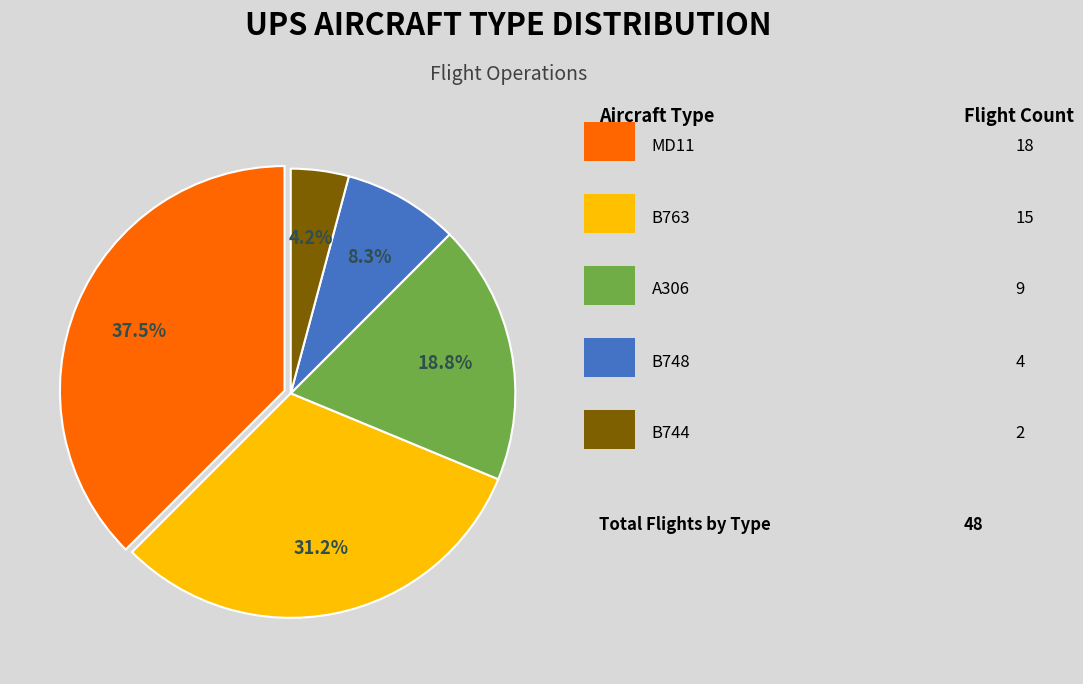

Is there a majority slice in this chart?

No